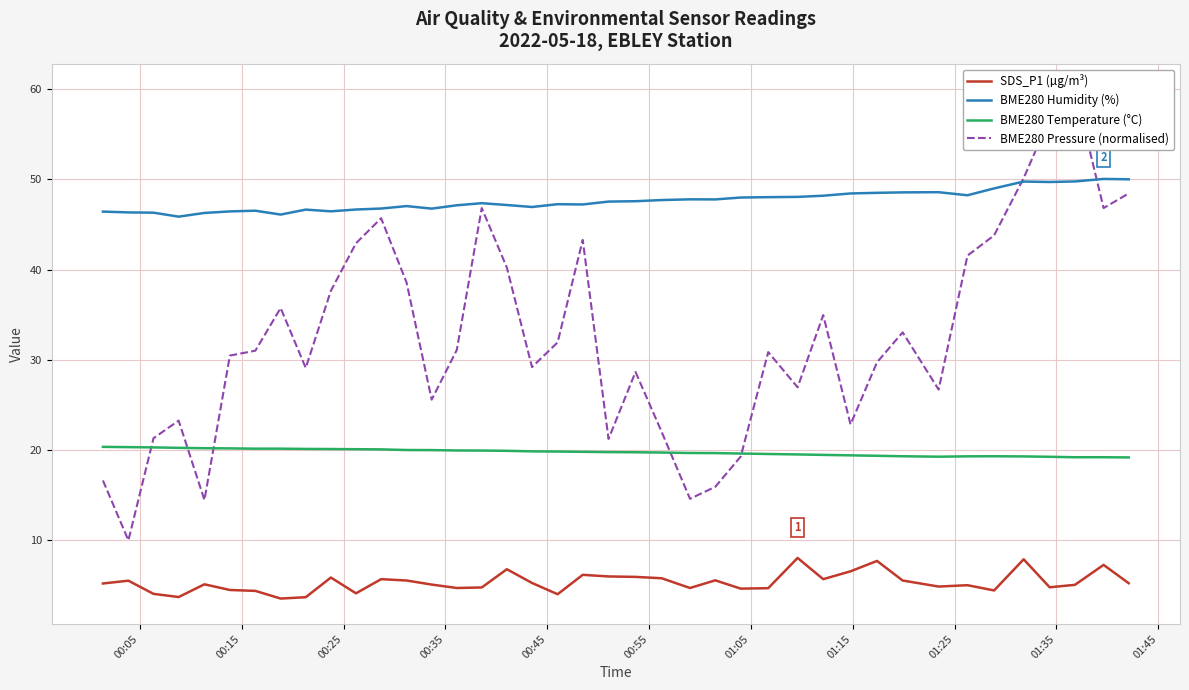

Does the chart have visible grid lines?

Yes